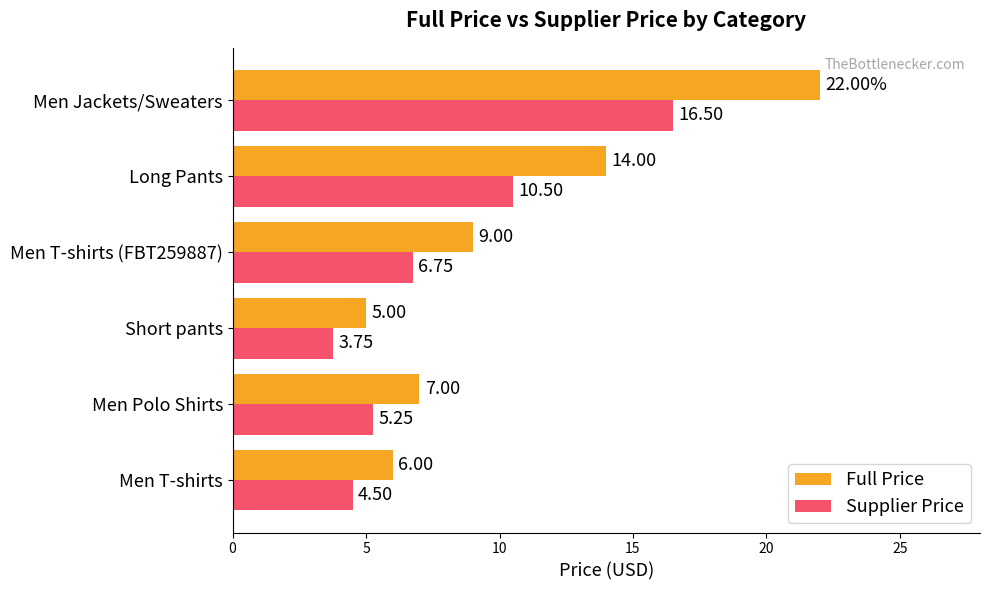

At which category is the sum across all series the highest?

Men Jackets/Sweaters